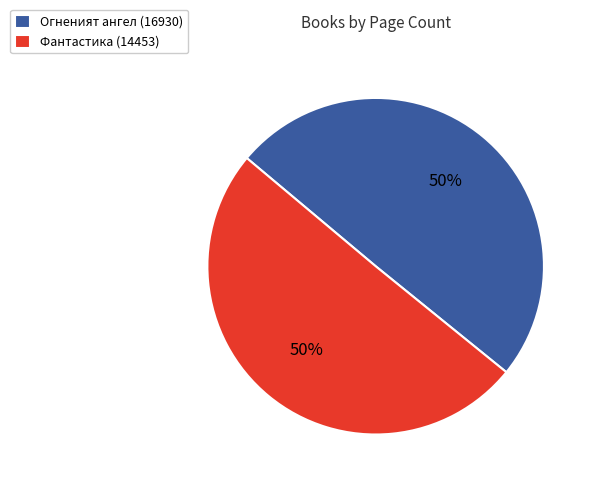

The Фантастика (14453) slice represents 43% of the pie. True or false?

False